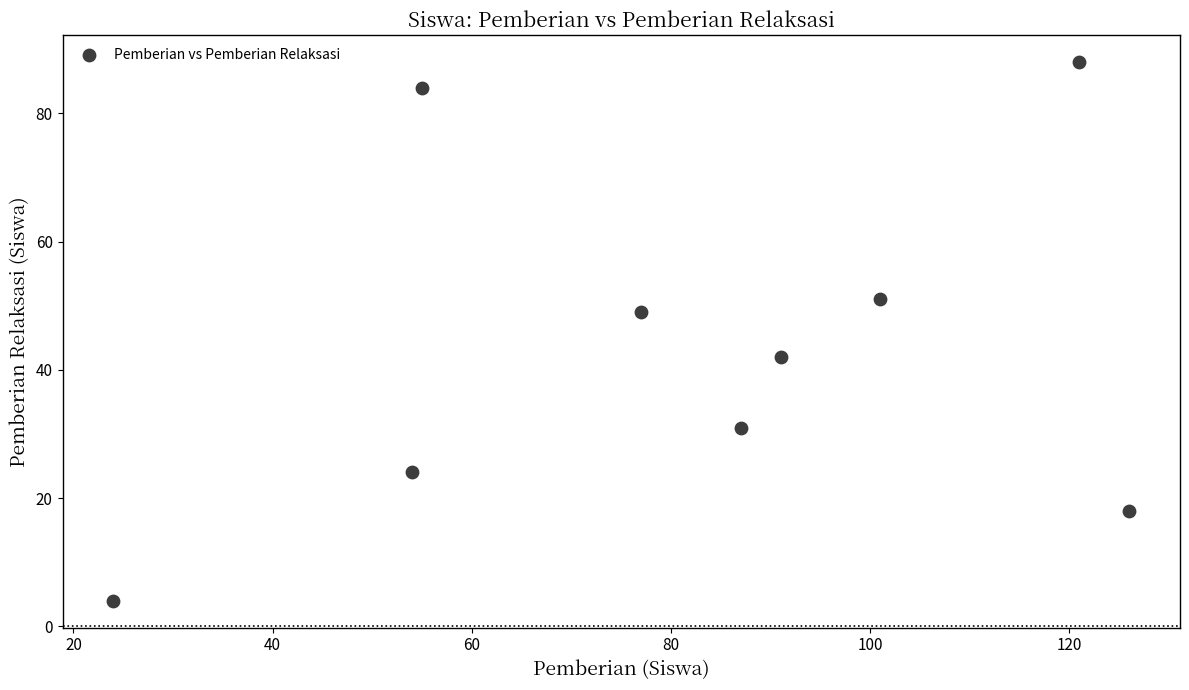

What Y value in the scatter plot is closest to 46?

49